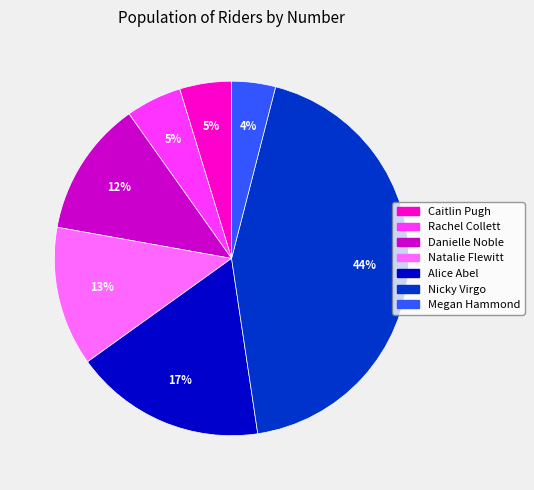

What percentage is the Nicky Virgo slice, to the nearest percent?

44%